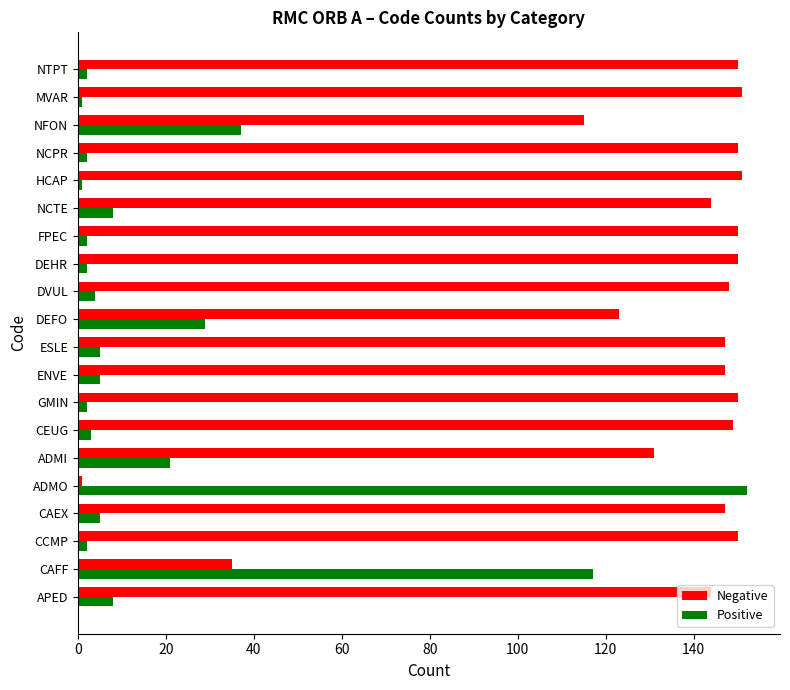

The value of Negative at ESLE is 147. True or false?

True